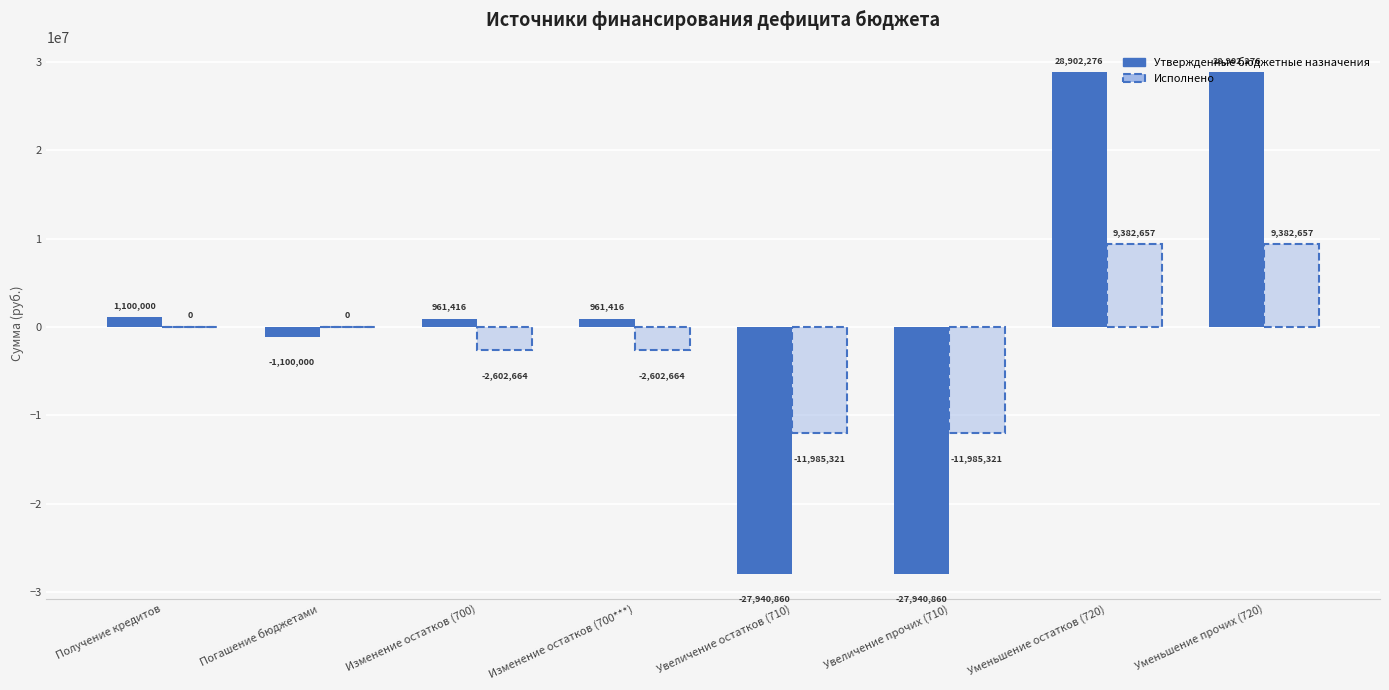

Reading left to right, list all the values displayed in this chart.

Утвержденные бюджетные назначения: 1100000.0	-1100000.0	961415.7	961415.7	-27940860.1	-27940860.1	28902275.8	28902275.8
Исполнено: 0.0	0.0	-2602663.5	-2602663.5	-11985320.6	-11985320.6	9382657.1	9382657.1